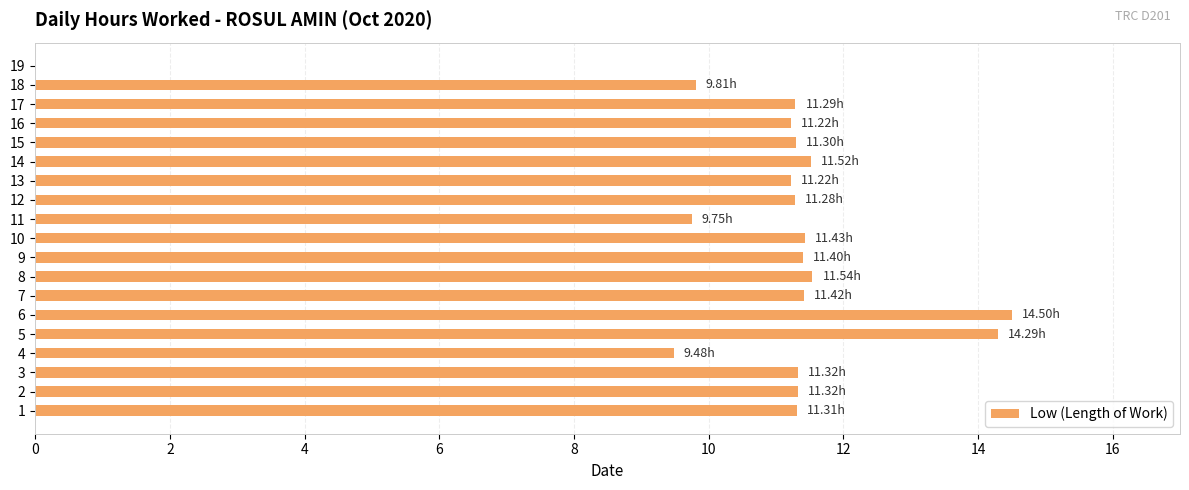

What is the average value?

10.8